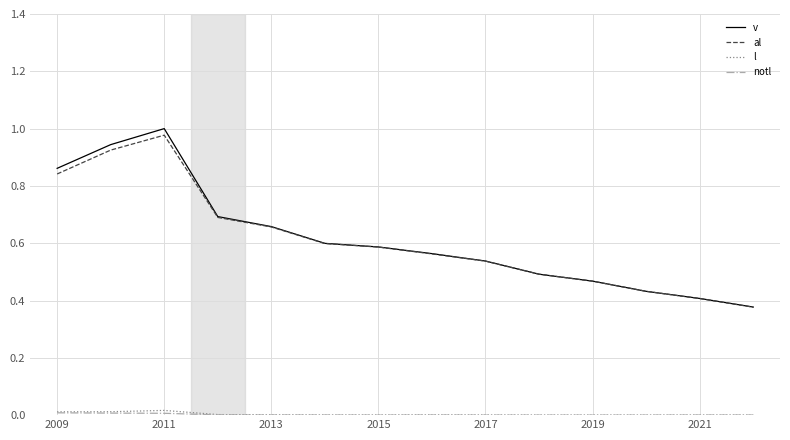

Which series has the largest range (max minus min)?

v